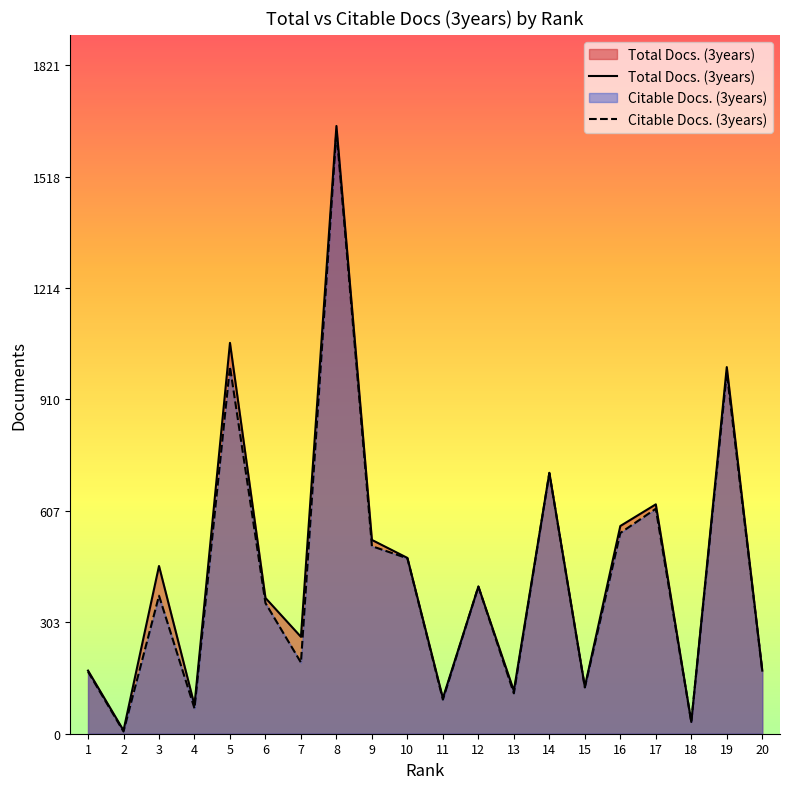

List the series in order of their peak value, highest first.

Total Docs. (3years), Citable Docs. (3years)